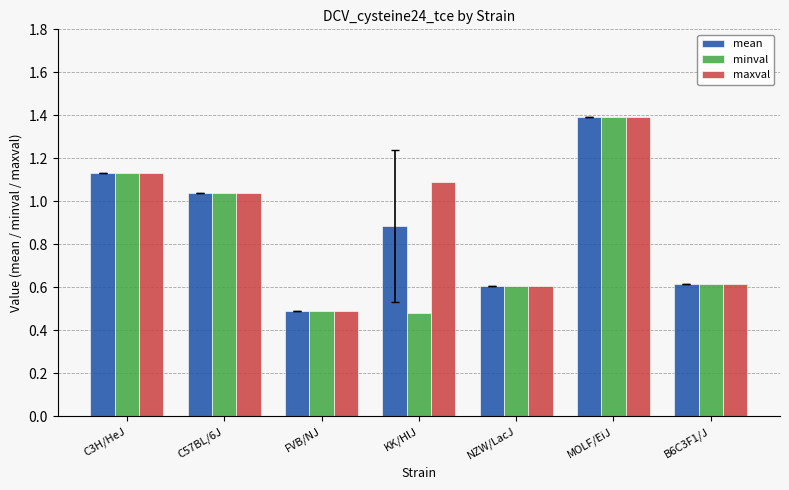

At how many categories does at least one series exceed 0?

7